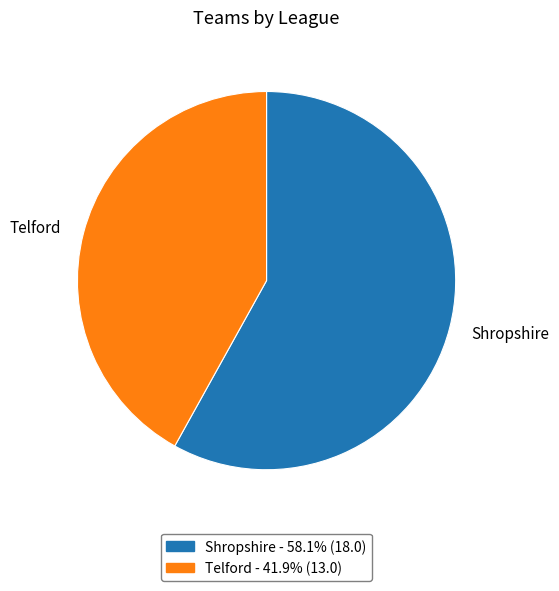

Count the number of slices in the pie.

2